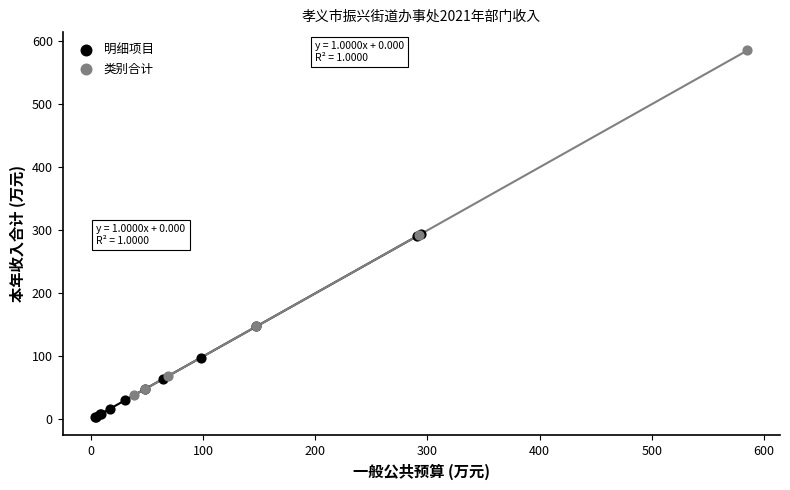

Which series reaches the maximum Y coordinate?

类别合计